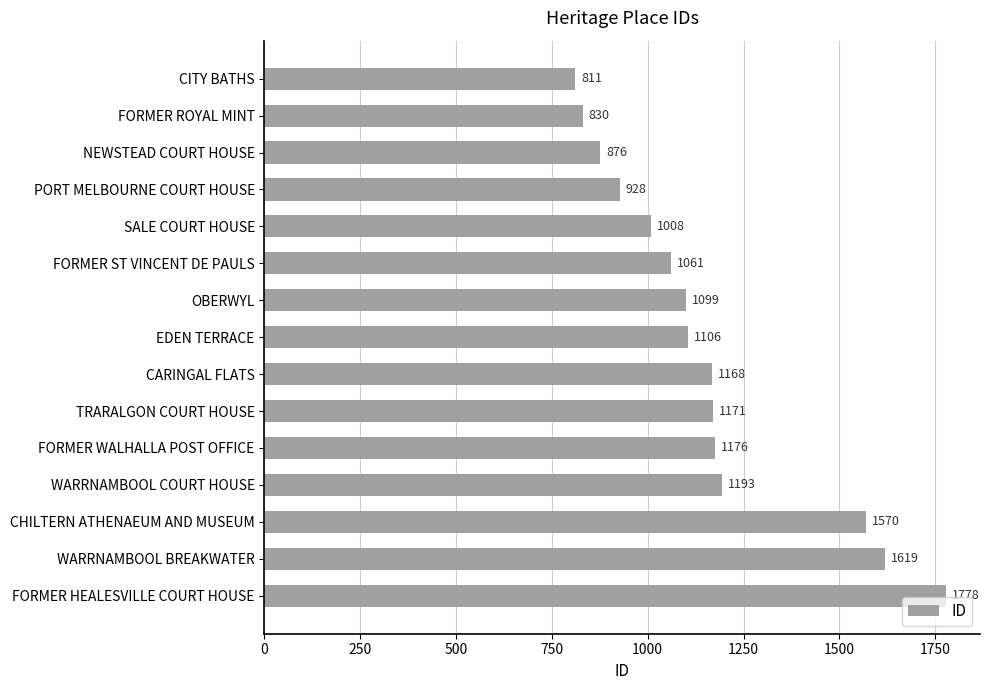

Which has a higher value, CHILTERN ATHENAEUM AND MUSEUM or WARRNAMBOOL COURT HOUSE?

CHILTERN ATHENAEUM AND MUSEUM